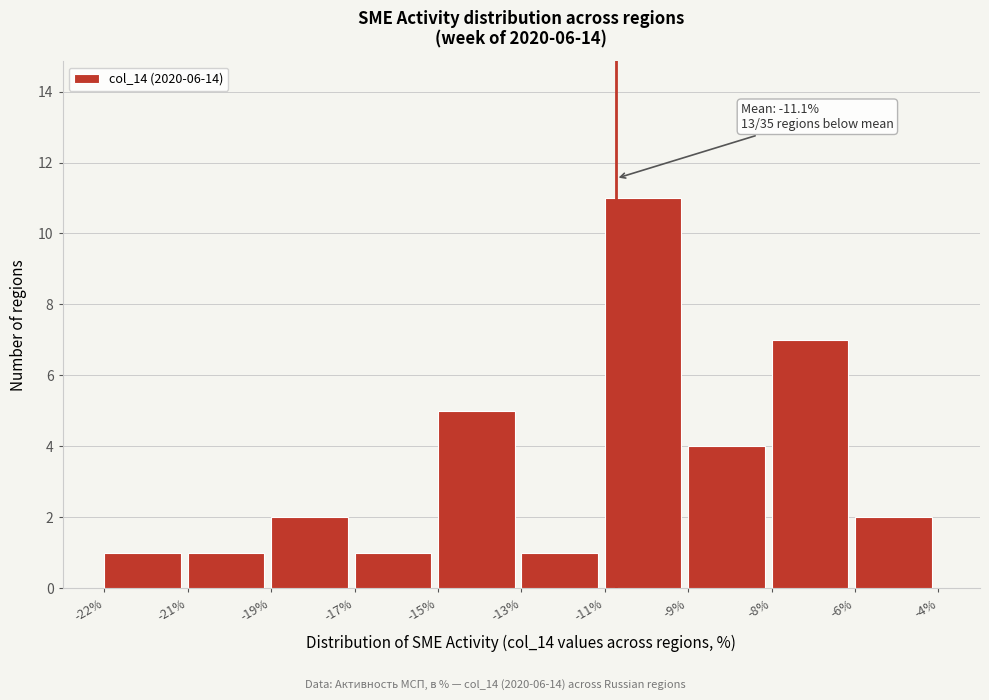

Reading left to right, extract all data points from this chart.

-22%=1	-21%=1	-19%=2	-17%=1	-15%=5	-13%=1	-11%=11	-9%=4	-8%=7	-6%=2